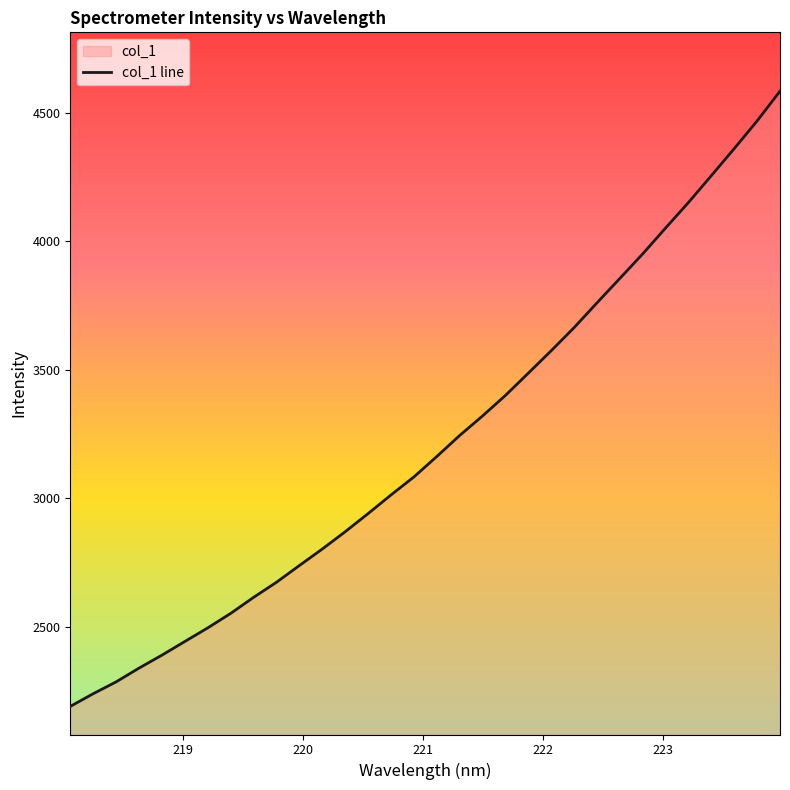

What is the difference between the maximum and minimum values?

2396.2